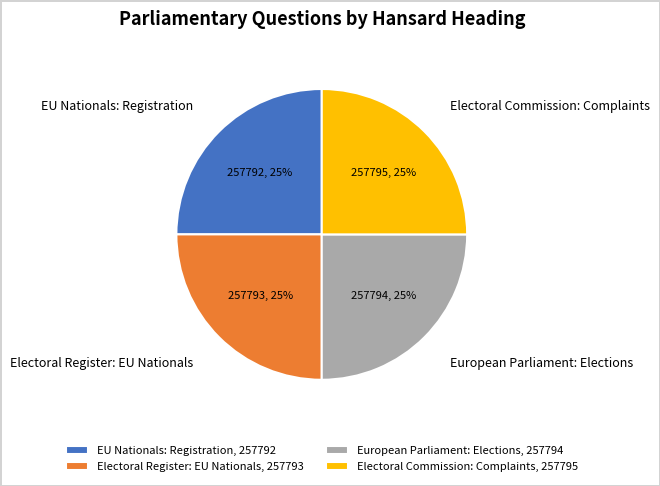

To the nearest percent, what portion does EU Nationals: Registration represent?

25%